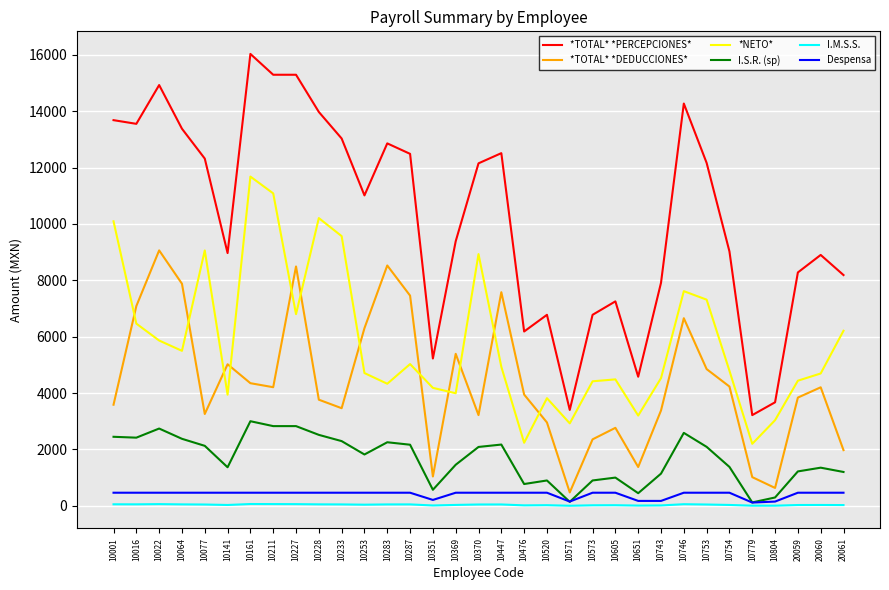

How many values in the *NETO* series are below 4793?

16